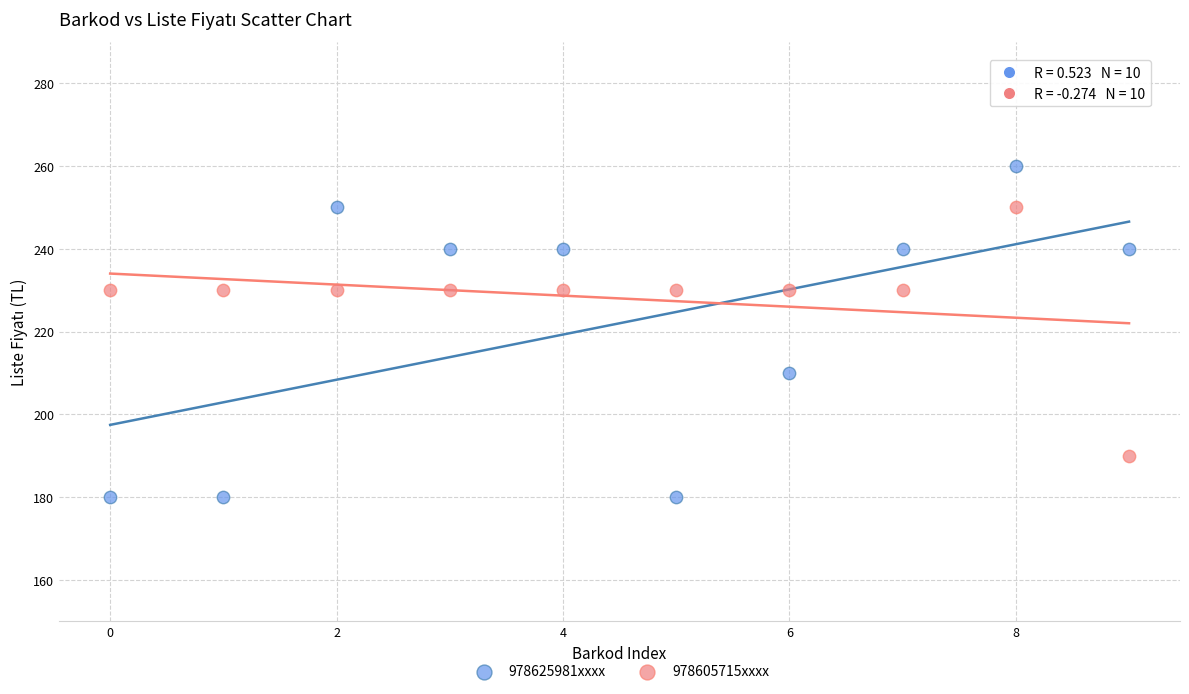

Across all data points, what is the range of Y values (max minus min)?

80